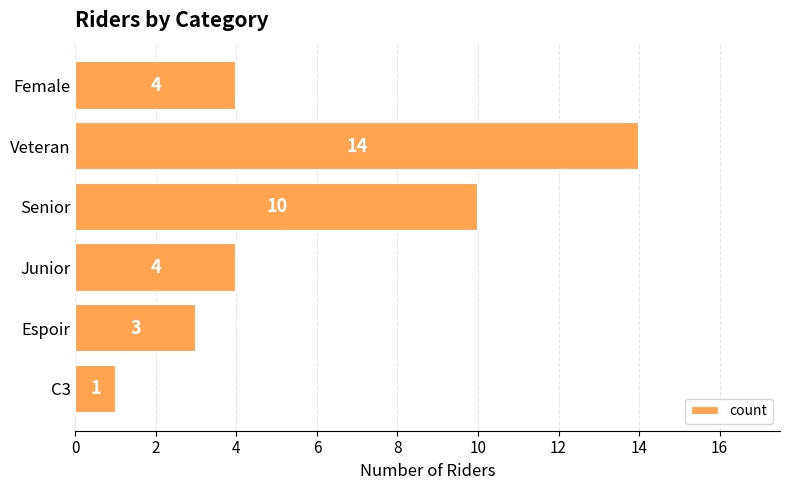

Between Veteran and Junior, which is larger?

Veteran